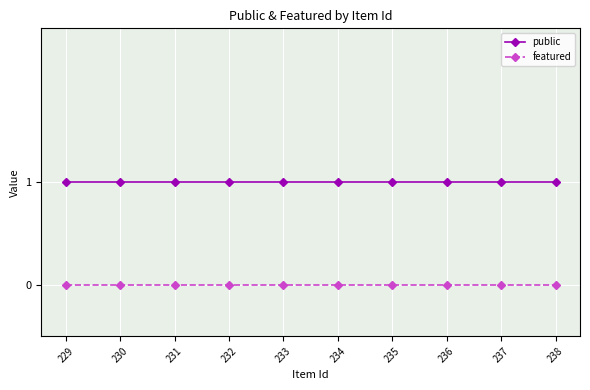

The featured series shows 0 at 232. True or false?

True